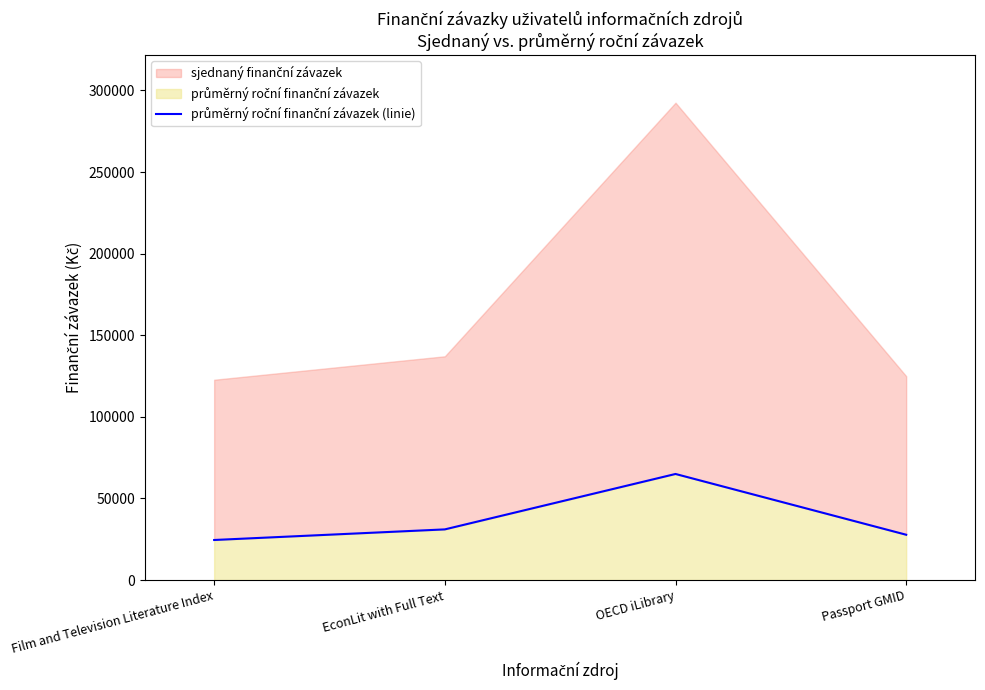

Between OECD iLibrary and EconLit with Full Text, which is larger?

OECD iLibrary